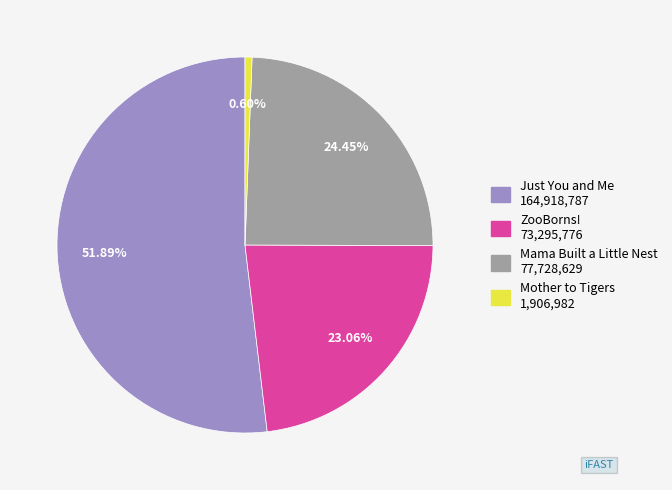

Which has a higher value, Just You and Me or Mother to Tigers?

Just You and Me